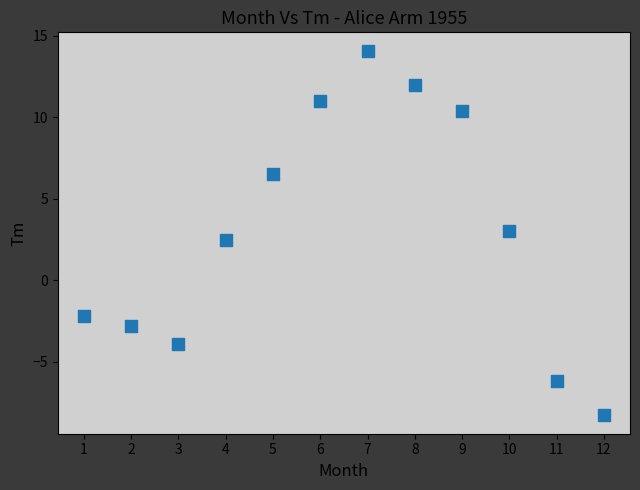

What Y value in the scatter plot is closest to 2?

2.5